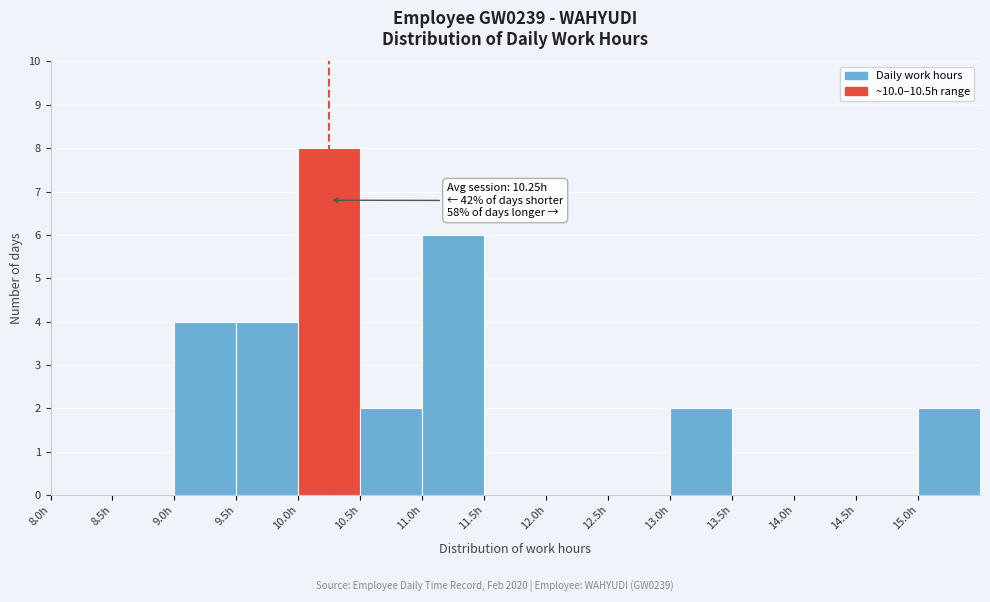

Over which range of the x-axis is the bar tallest?

10.0 to 10.5